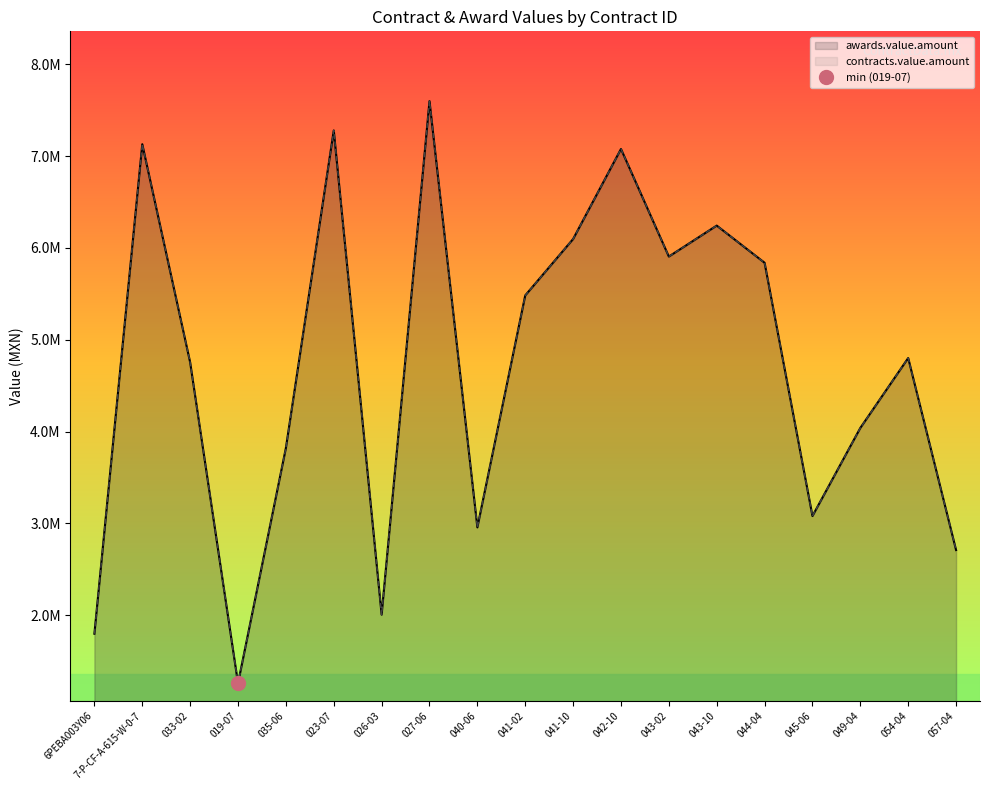

True or false: contracts.value.amount has a value of 10286439.1 at 042-10.

False